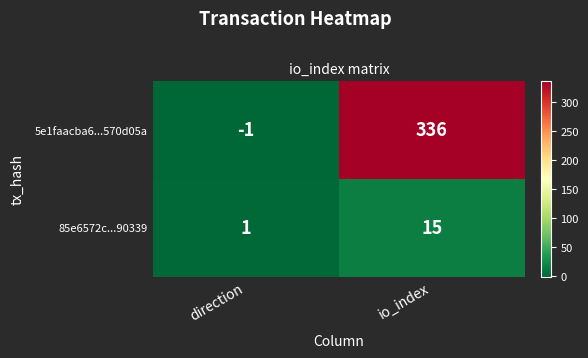

At which category is the sum across all series the highest?

io_index